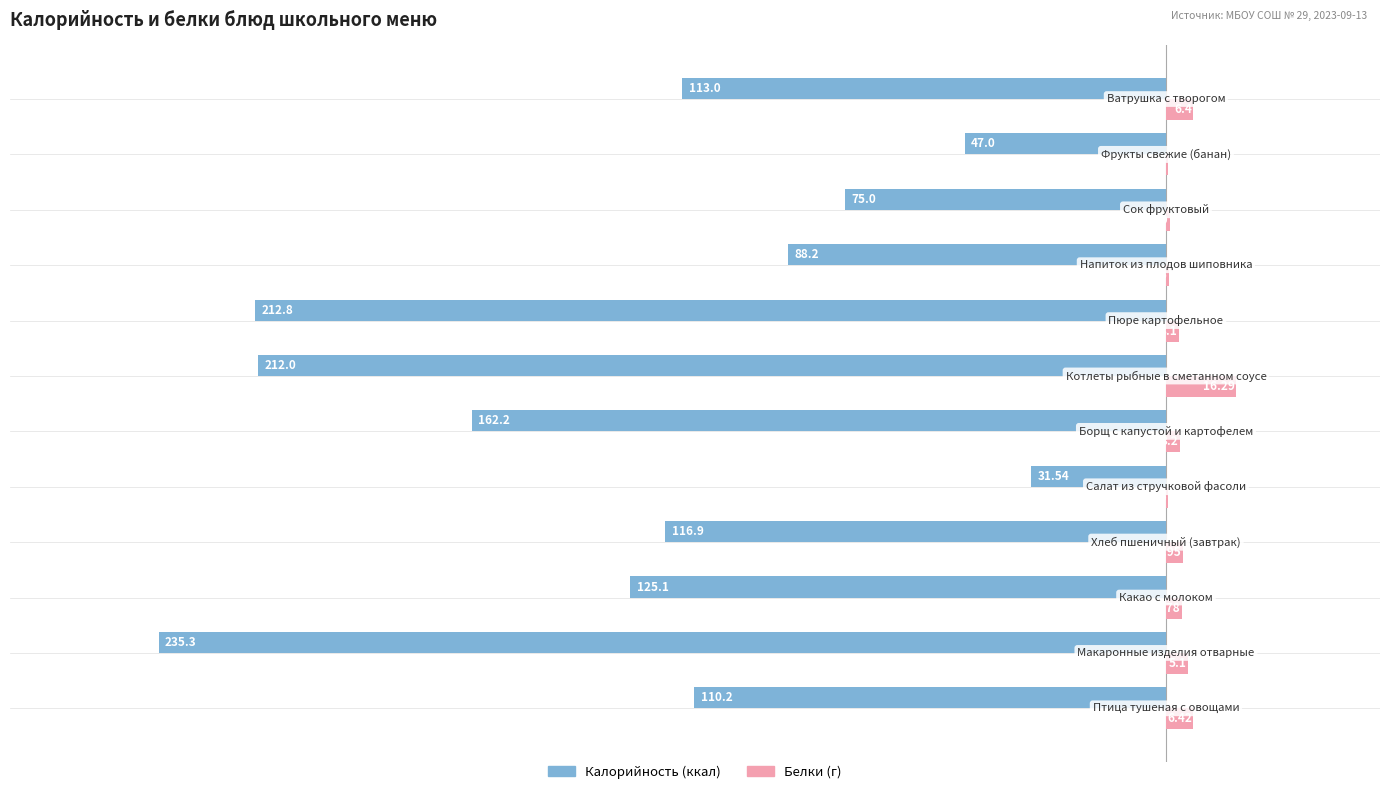

How many distinct data groups are displayed?

2